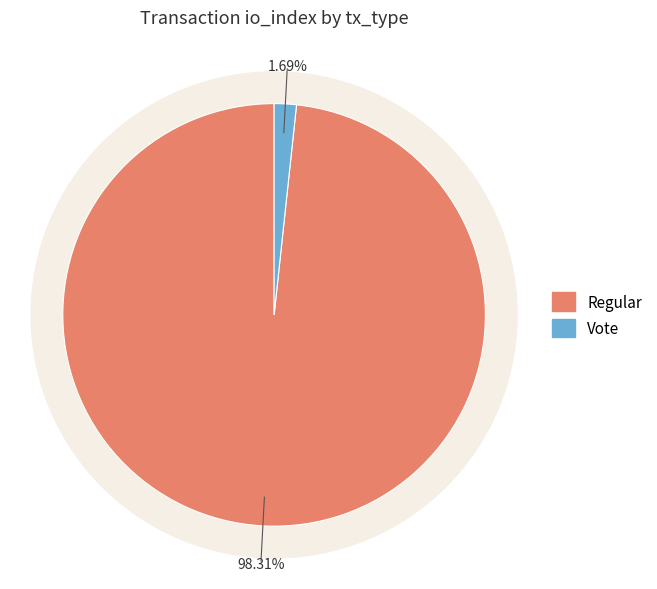

Rank the categories by value from highest to lowest.

Regular, Vote